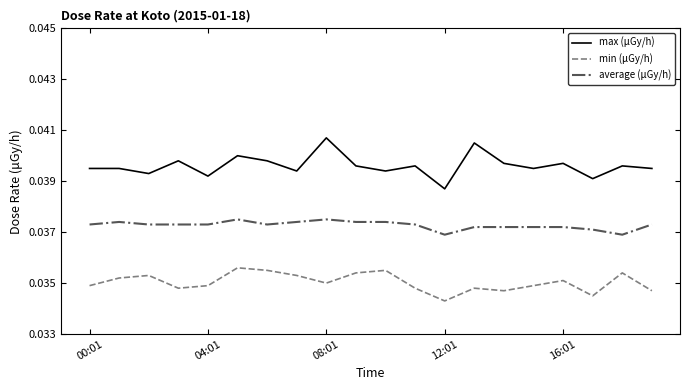

Which series has the largest total across all categories?

max (μGy/h)